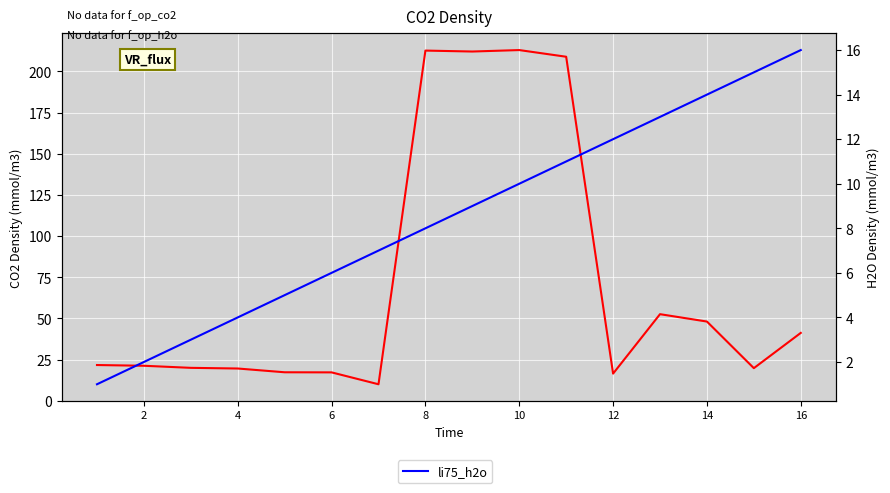

How many interior local valleys does the li75_co2 series have?

4